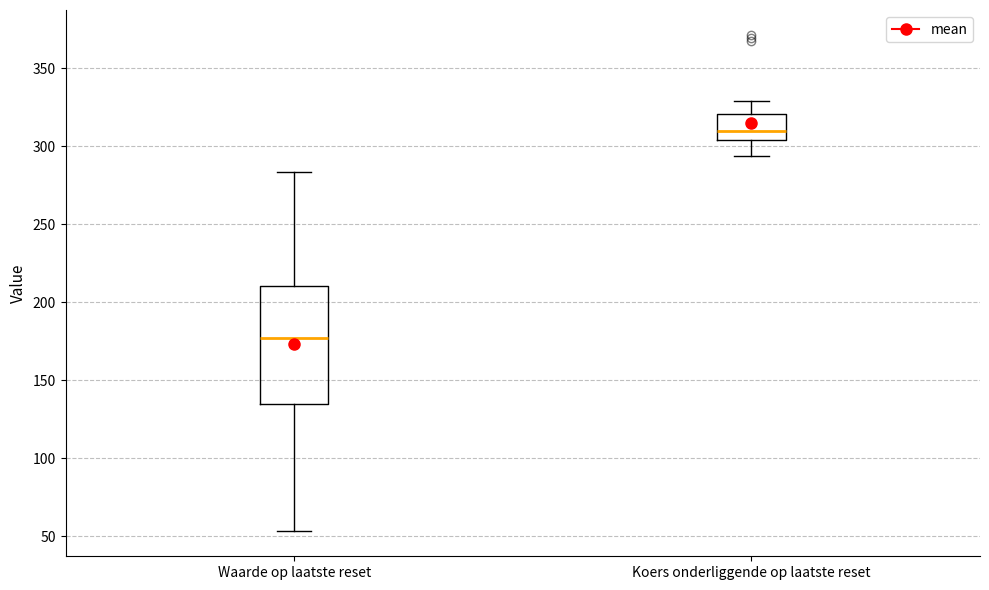

Which box is the tallest, from its lower edge to its upper edge?

Waarde op laatste reset